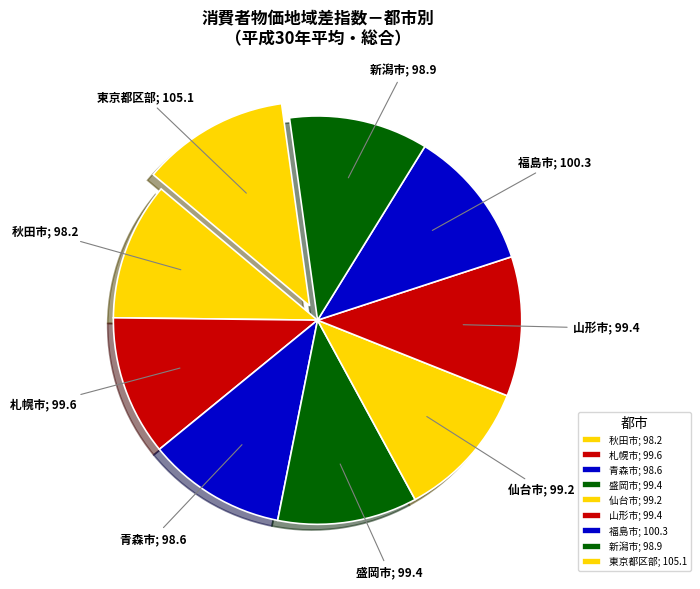

True or false: 福島市 accounts for 18% of the total.

False